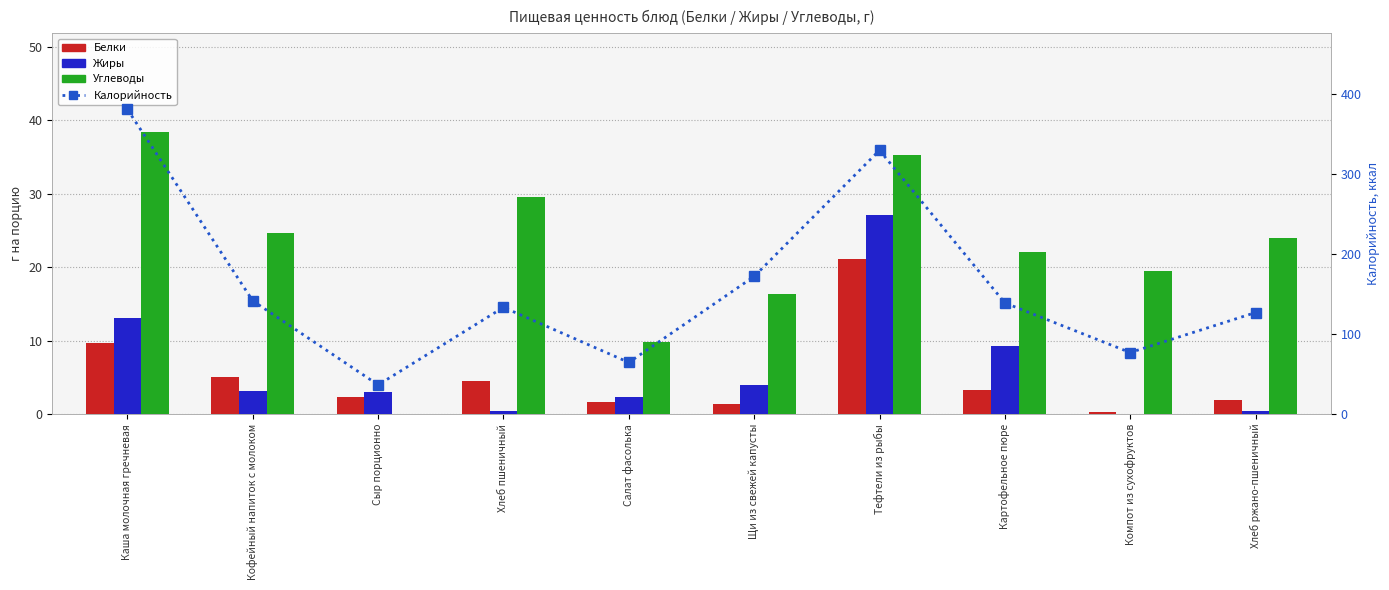

What is the difference between the highest and lowest values at Тефтели из рыбы?

308.2